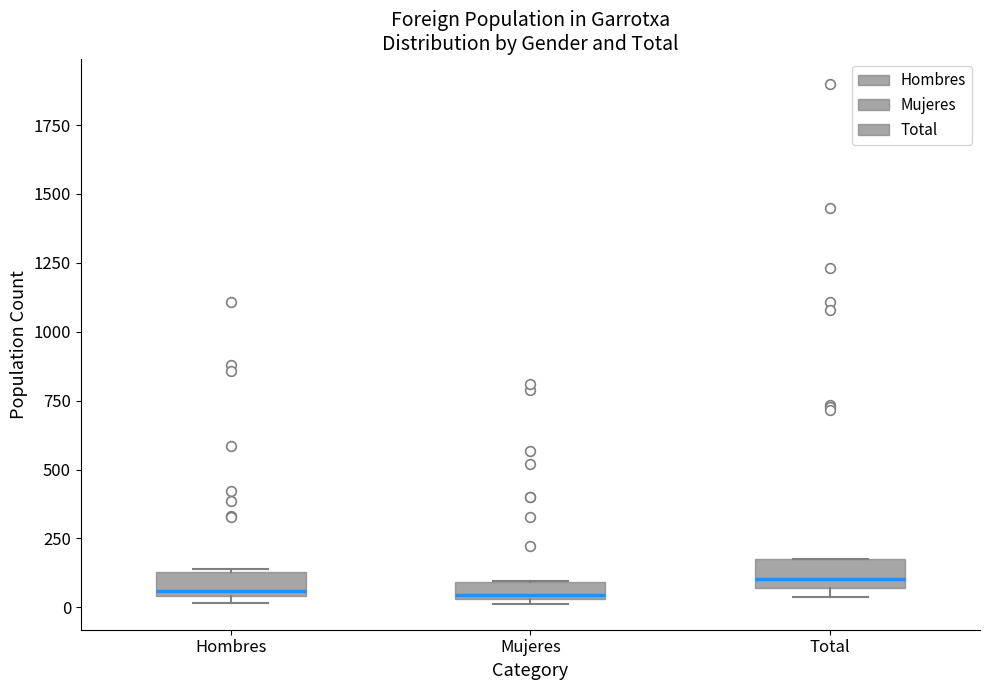

Where is the upper edge of the box for Mujeres on the y-axis? The values are not printed on the chart, so give them approximately, as read against the axis.

100